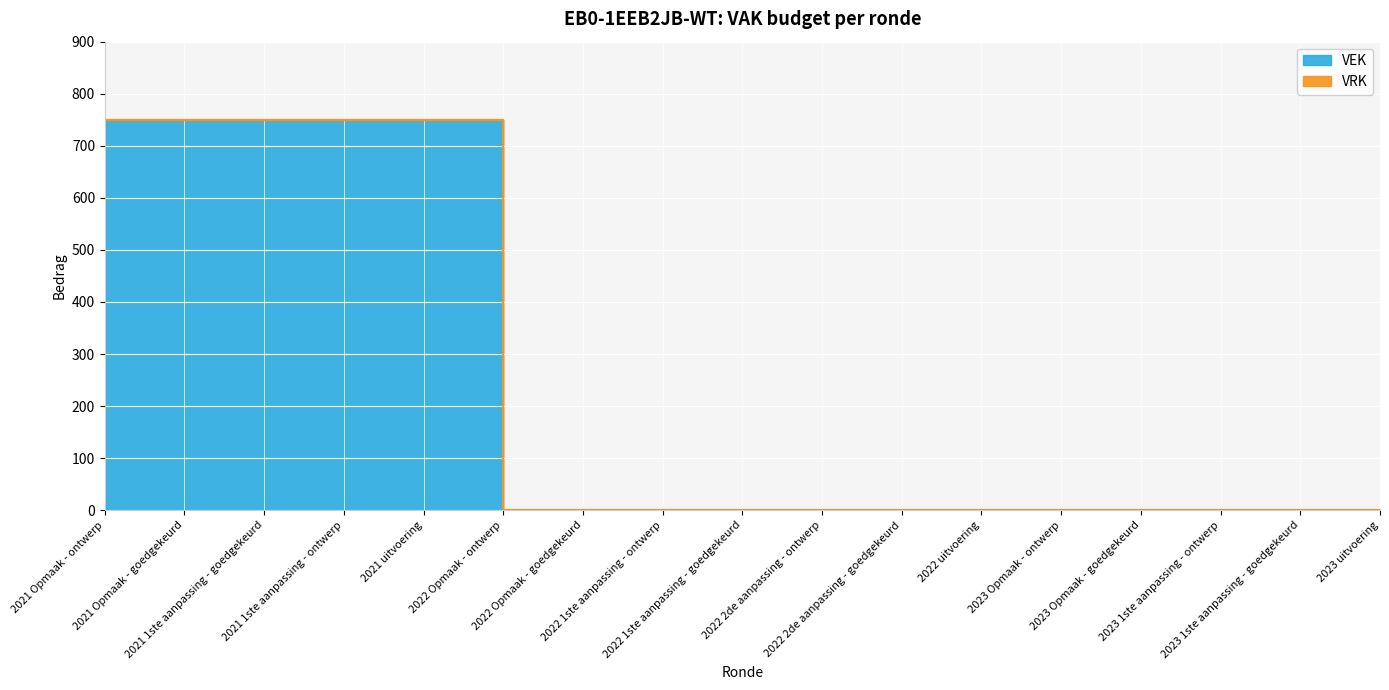

Reading left to right, extract all data points from this chart.

750	750	750	750	750	0	0	0	0	0	0	0	0	0	0	0	0